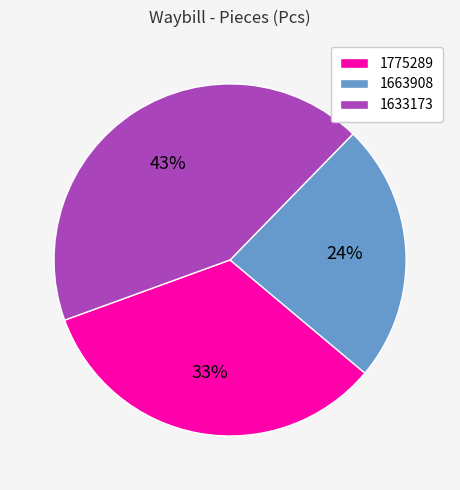

To the nearest percent, what is the average slice percentage?

33%